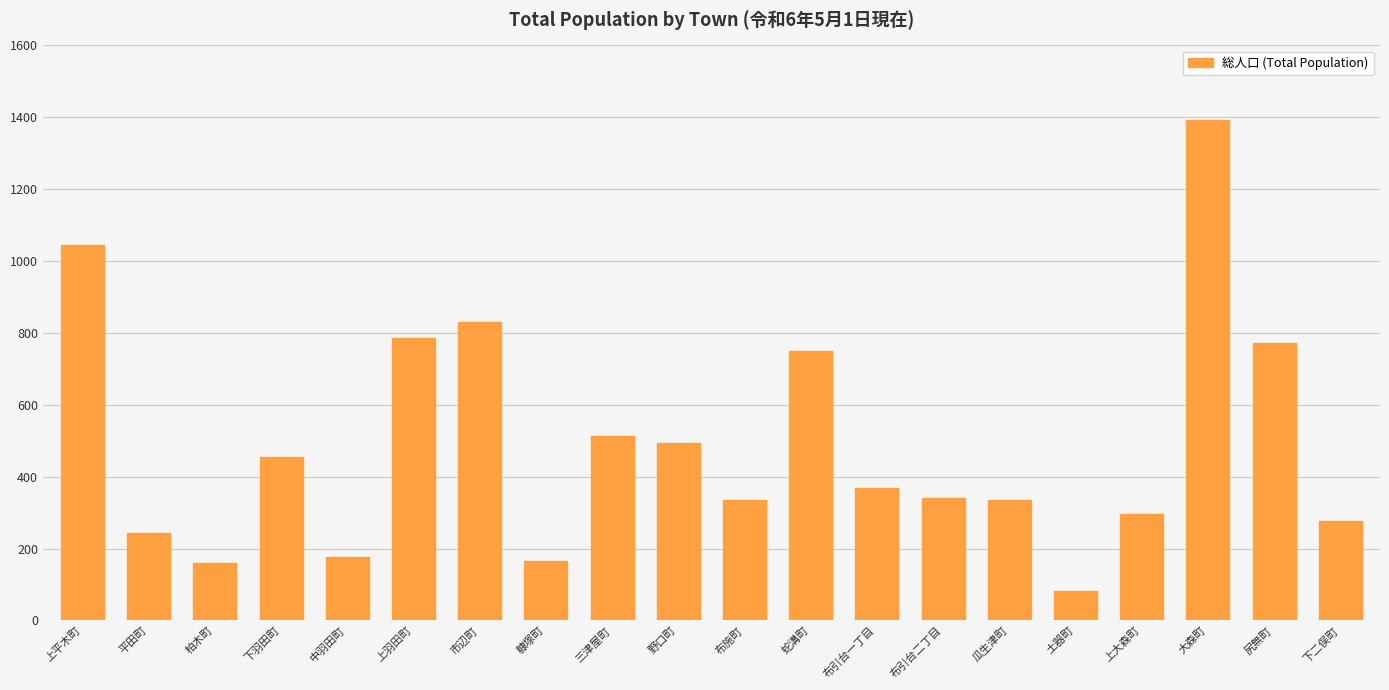

Read the value at 瓜生津町, to the nearest 10.

340